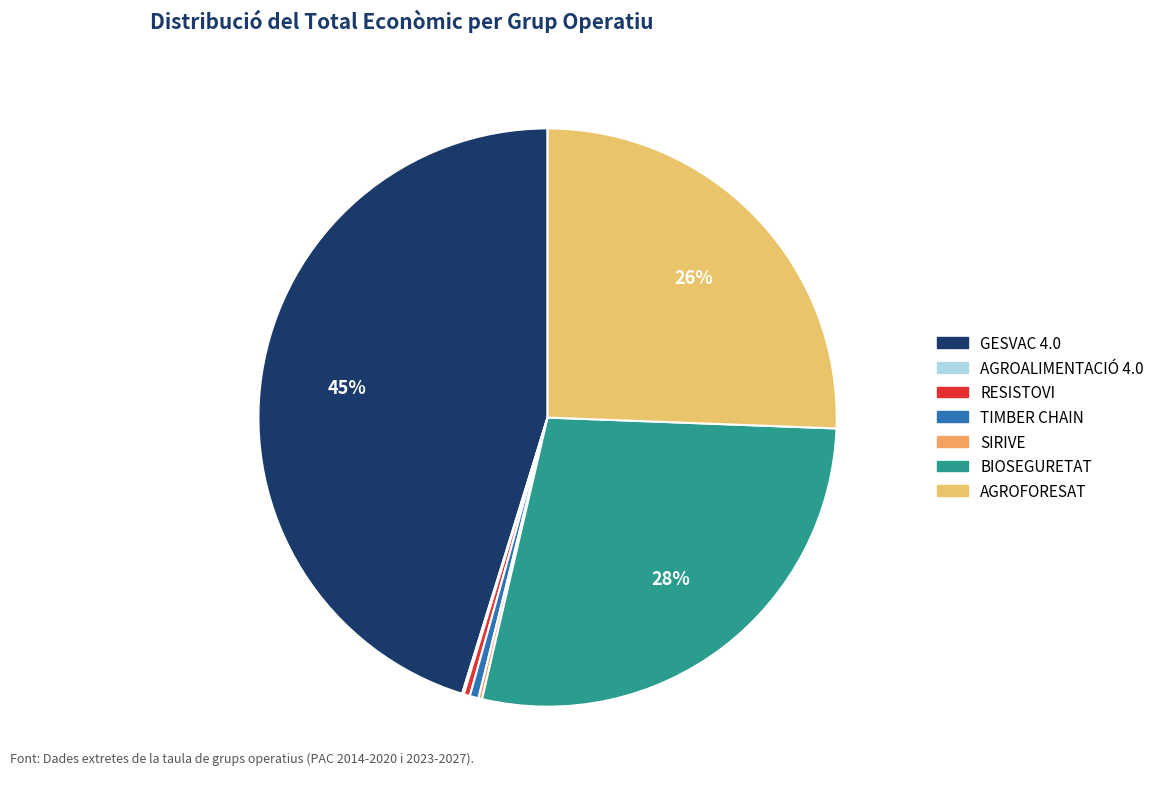

Does SIRIVE account for over 50% of the chart?

No